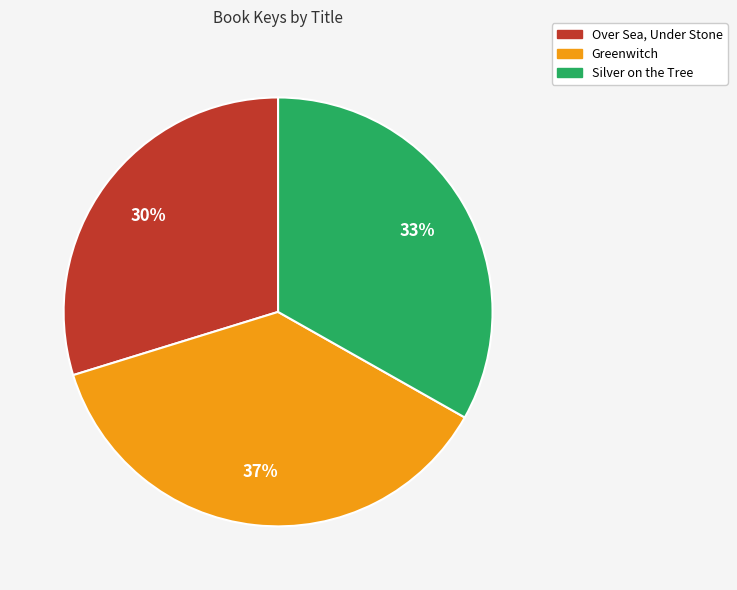

To the nearest percent, what percentage of the pie is Greenwitch?

37%